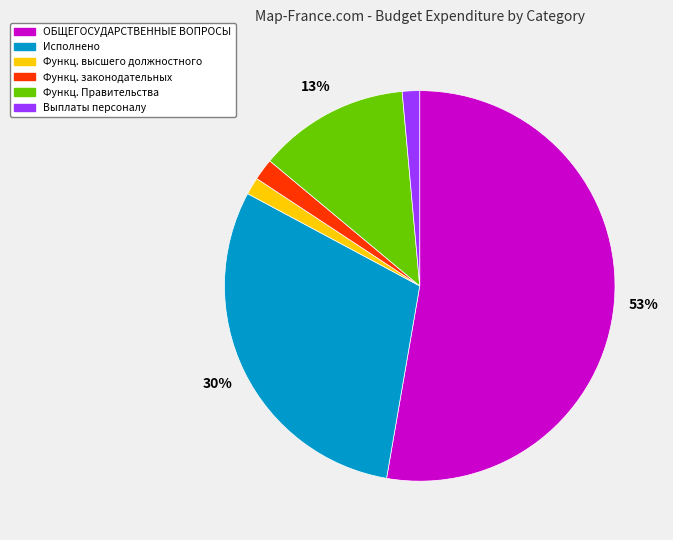

To the nearest percent, what is the average slice percentage?

17%